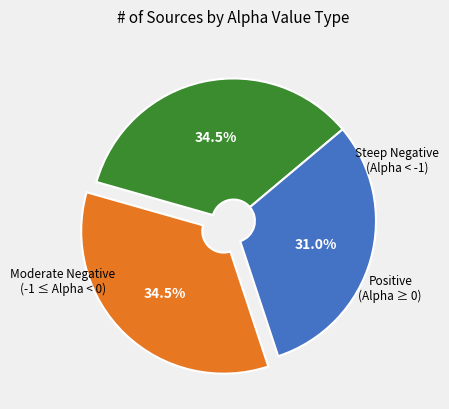

Is there a majority slice in this chart?

No